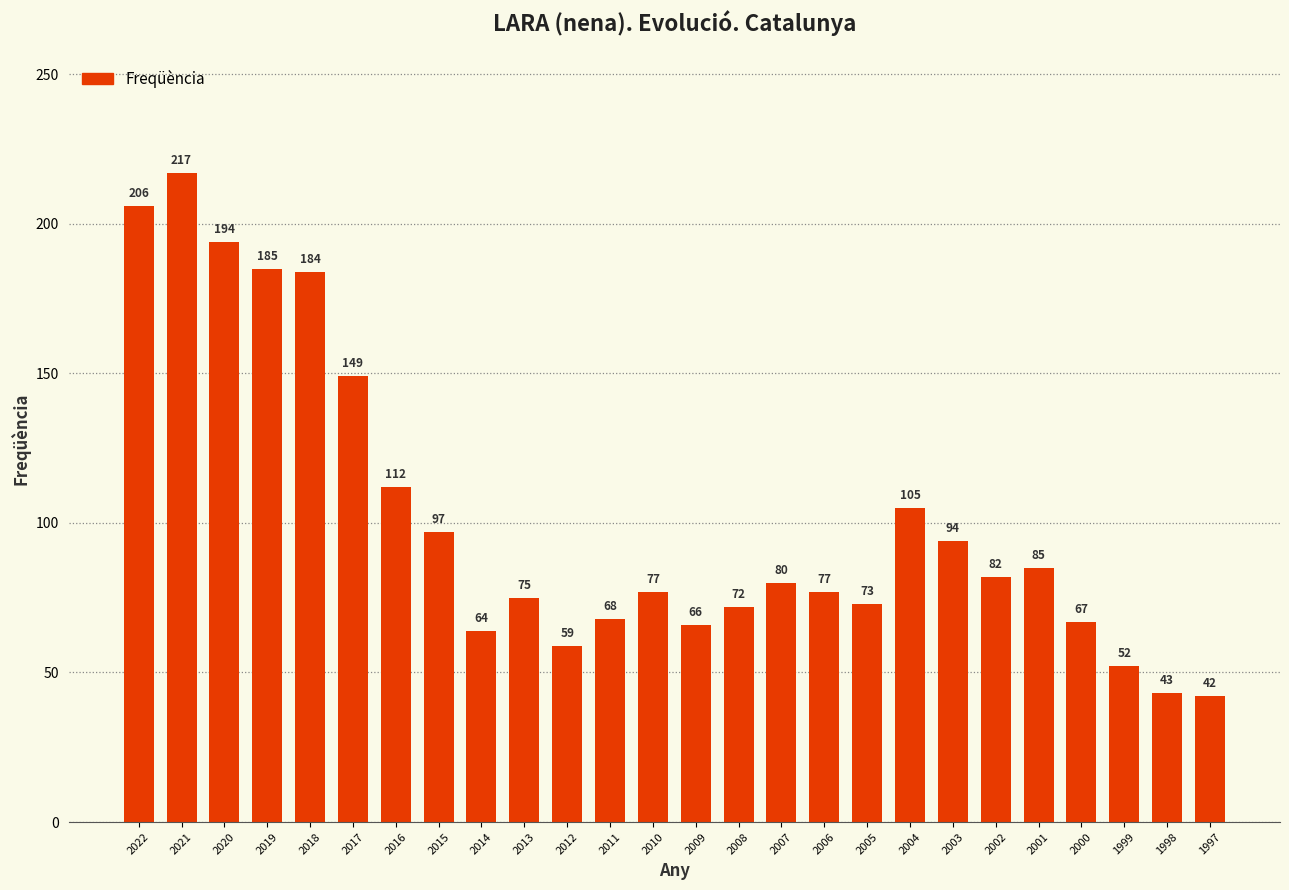

How many bars are there in total?

26